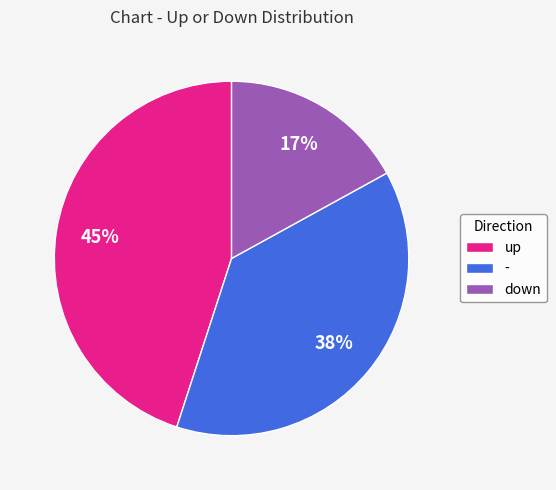

Is there any slice that represents more than half of the pie?

No